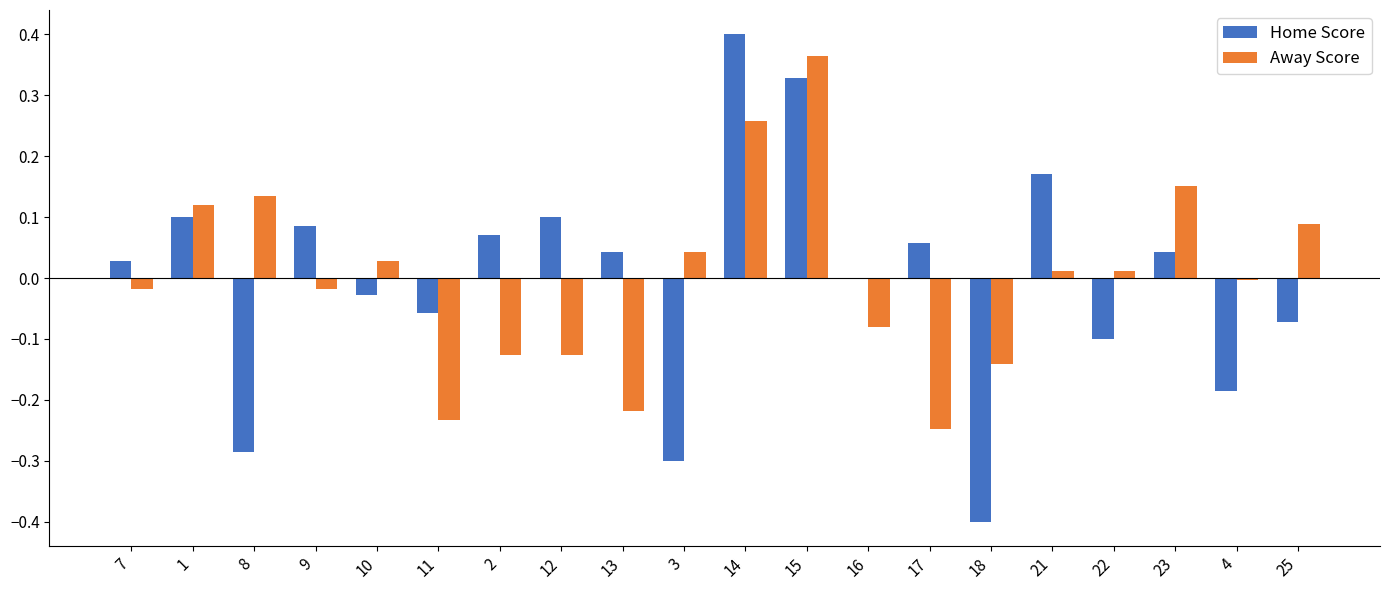

The value of Home Score at 7 is 0.0. True or false?

True